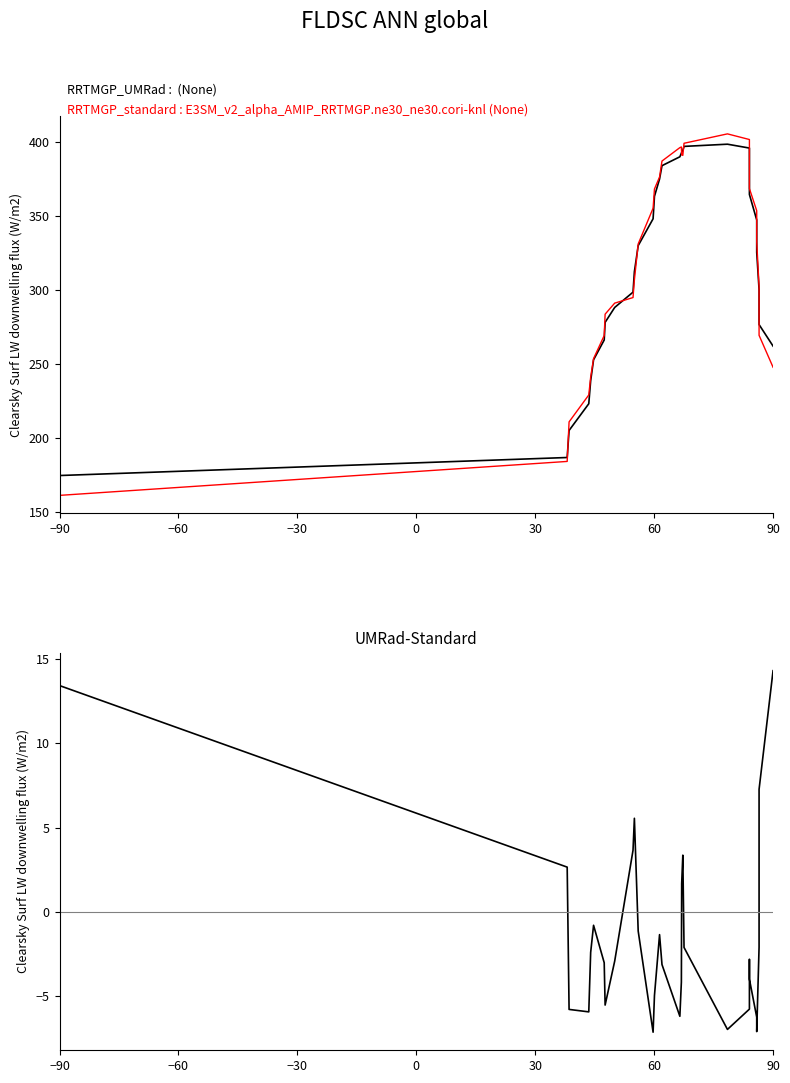

True or false: RRTMGP_standard and UMRad-Standard intersect in this chart.

False